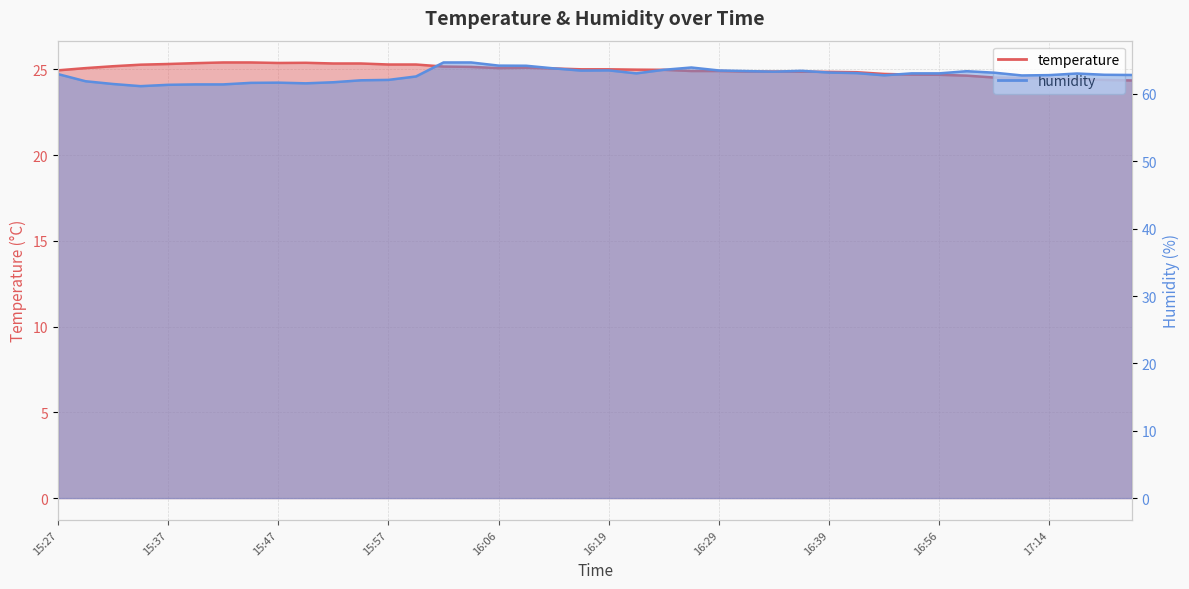

What is the average value of the temperature series?

25.0